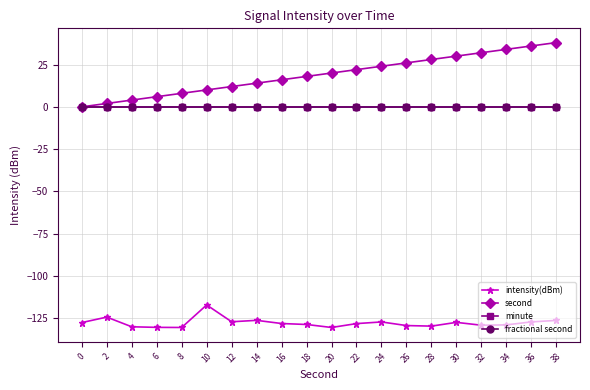

Rank the categories by minute value from lowest to highest.

0, 2, 4, 6, 8, 10, 12, 14, 16, 18, 20, 22, 24, 26, 28, 30, 32, 34, 36, 38